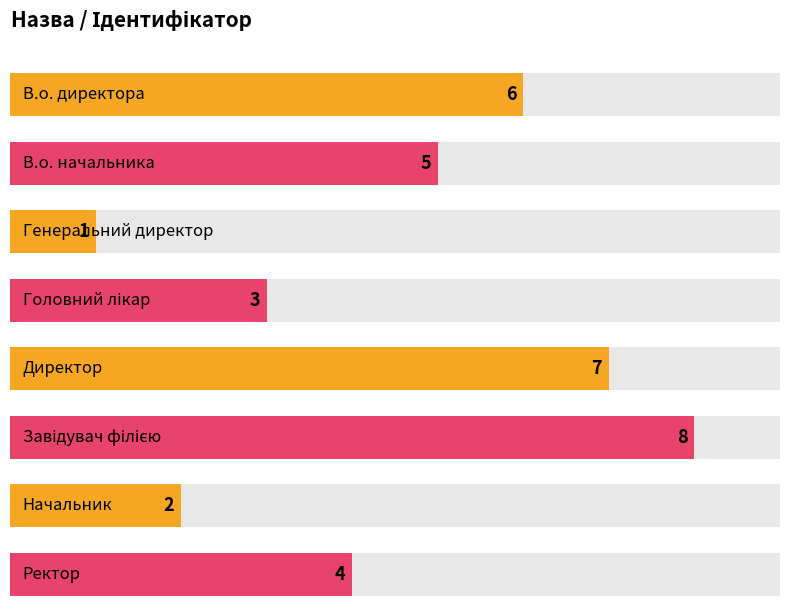

Reading right to left, transcribe all the data shown in this chart.

4	2	8	7	3	1	5	6